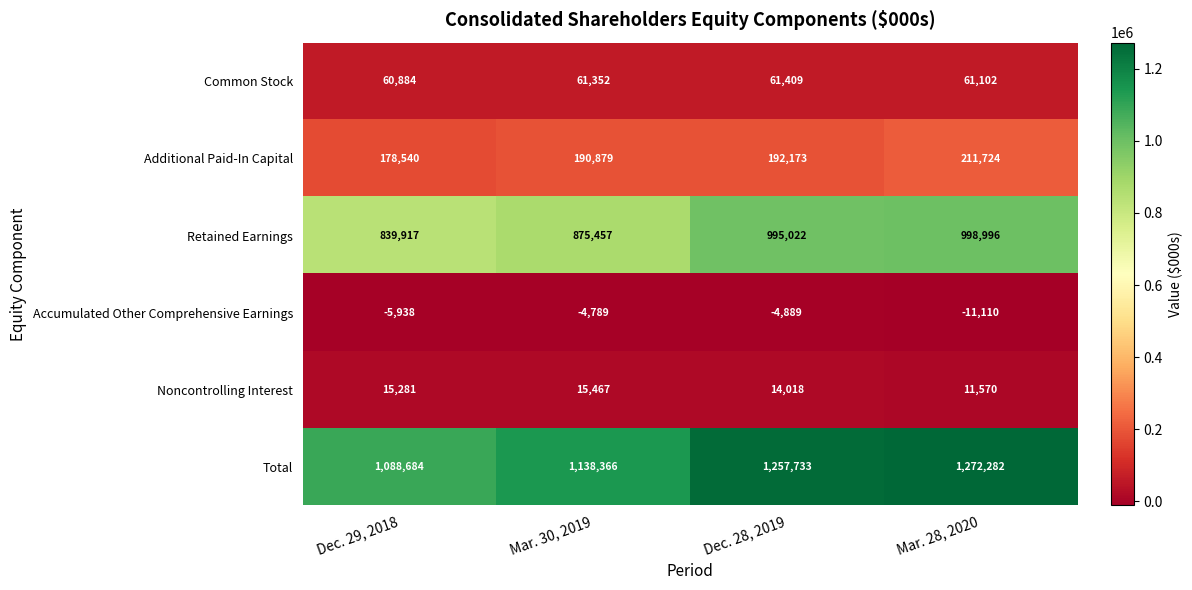

Count the number of data series in this chart.

6